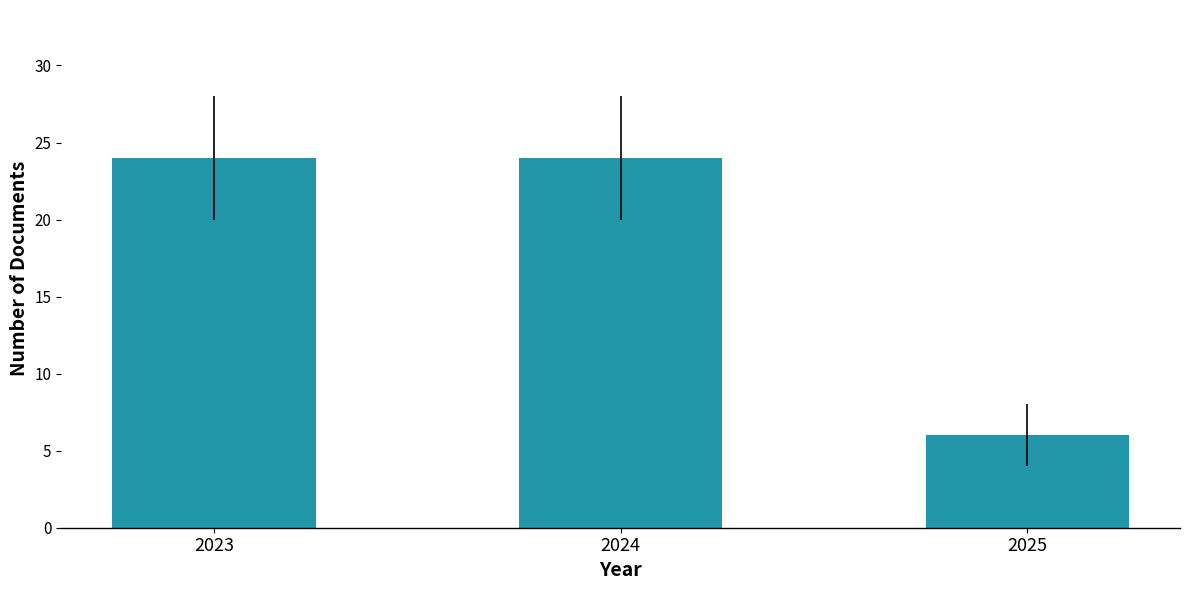

Reading left to right, transcribe all the data shown in this chart.

2023=24	2024=24	2025=6